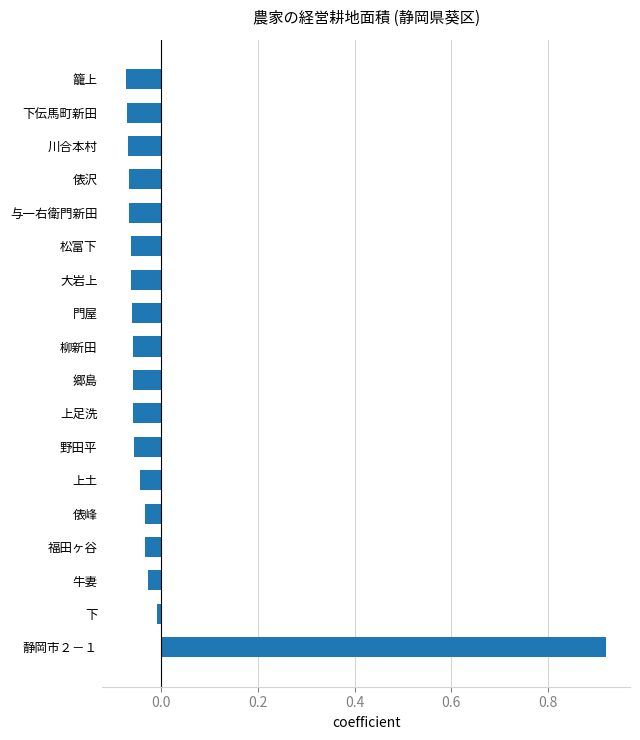

Which label corresponds to the largest value in the chart?

静岡市２－１